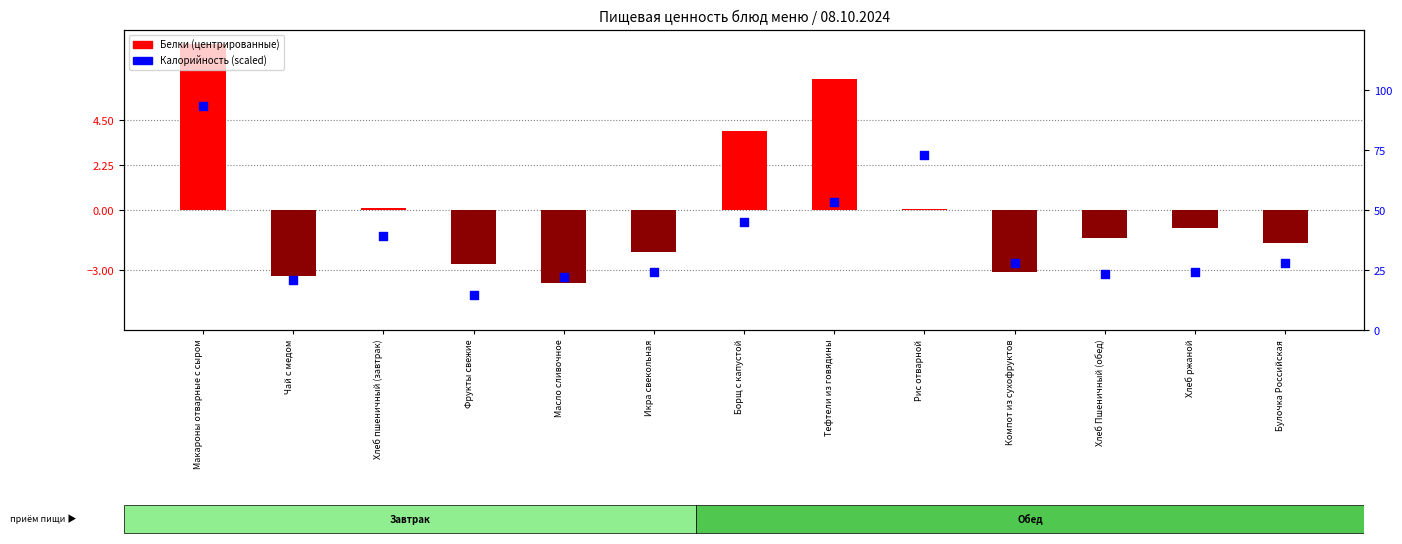

At how many categories does at least one series exceed 70?

2